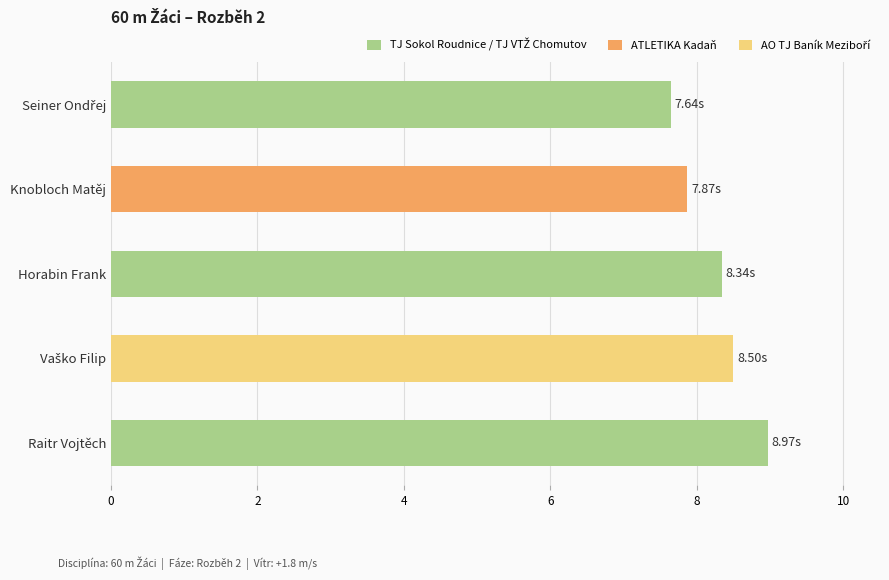

What is the difference between the values at Horabin Frank and Raitr Vojtěch?

0.6